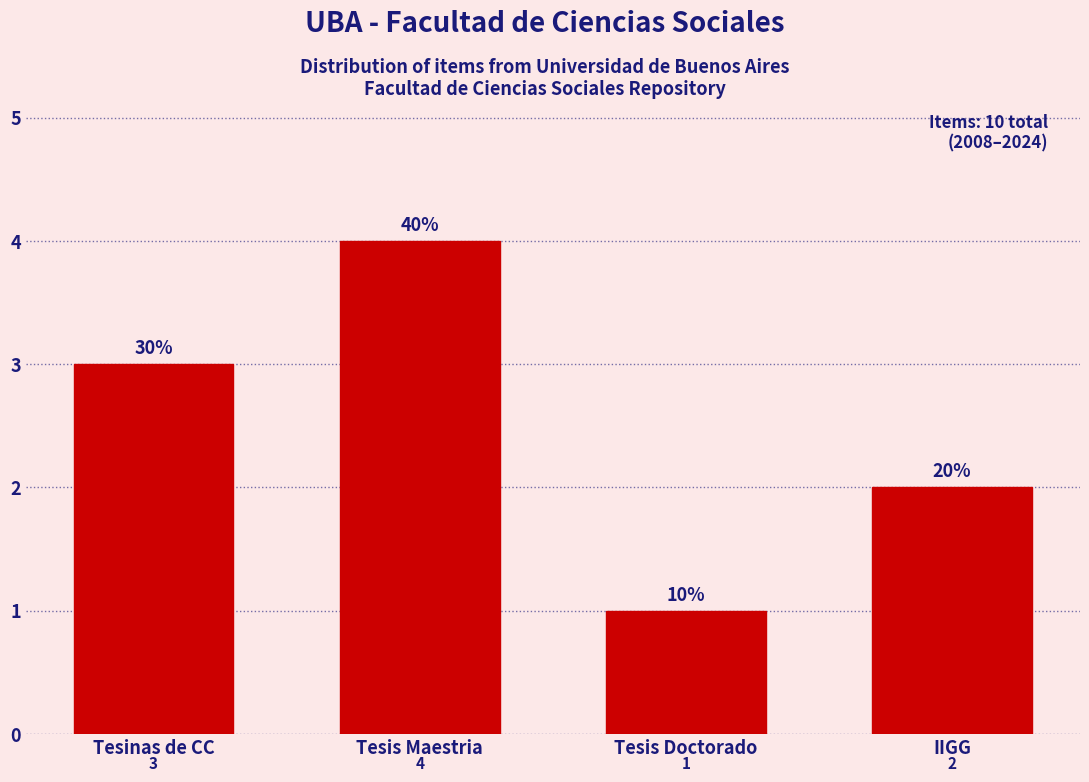

What is the change in value from Tesinas de CC to Tesis Doctorado?

-2